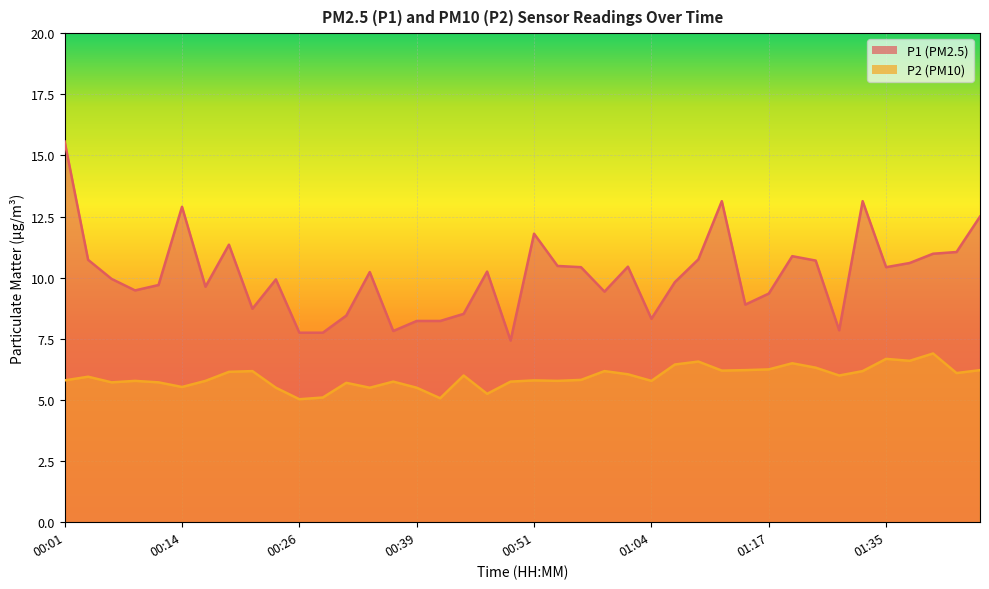

What is the label of the 25th point from the right?

00:39